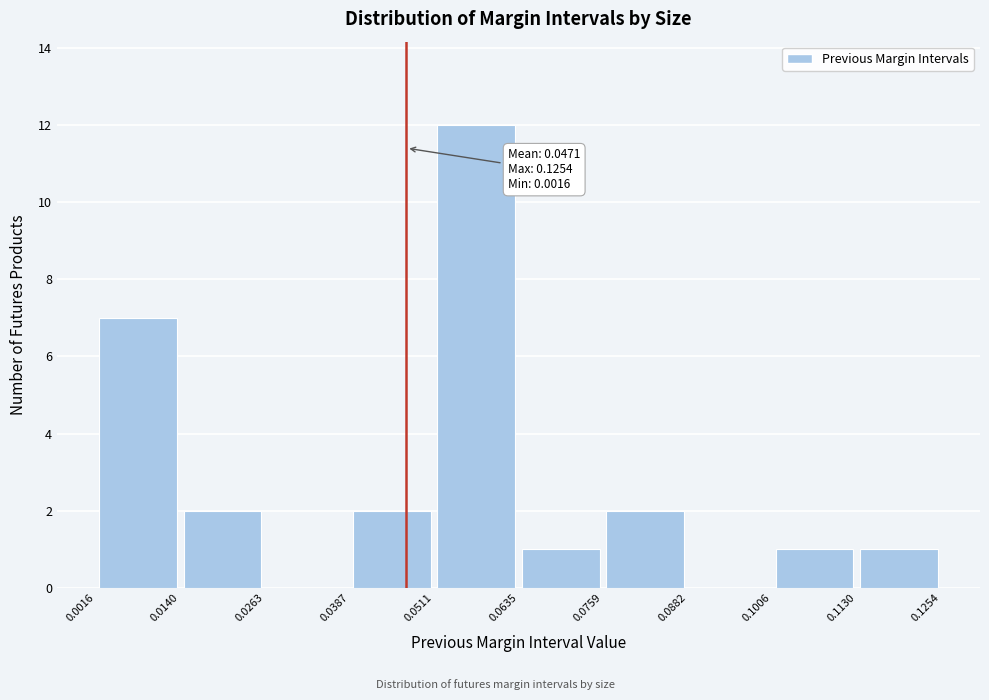

Over which range of the x-axis is the bar tallest?

0.0511 to 0.0635